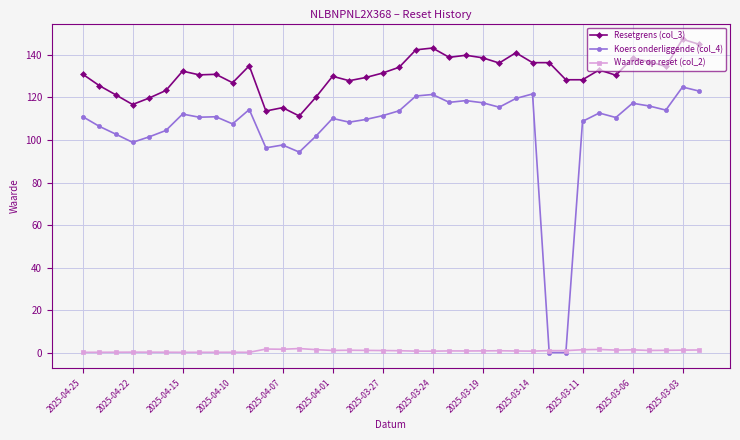

At how many categories does at least one series exceed 21?

38